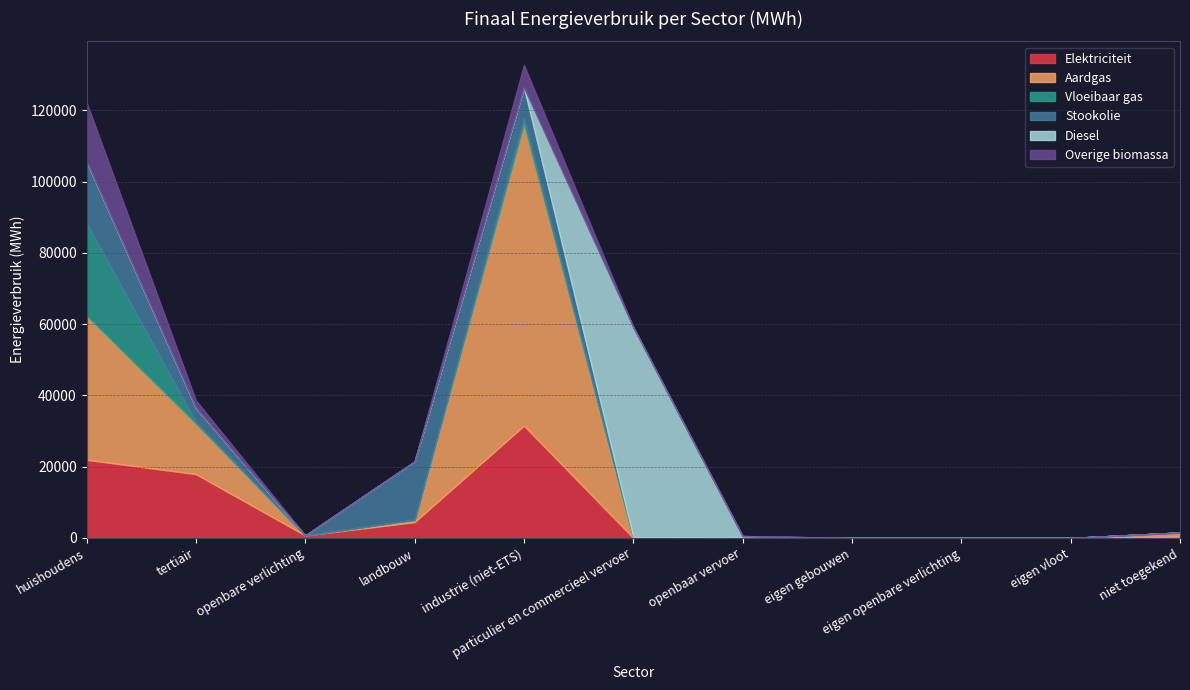

True or false: Overige biomassa has a value of 6144.6 at eigen gebouwen.

False